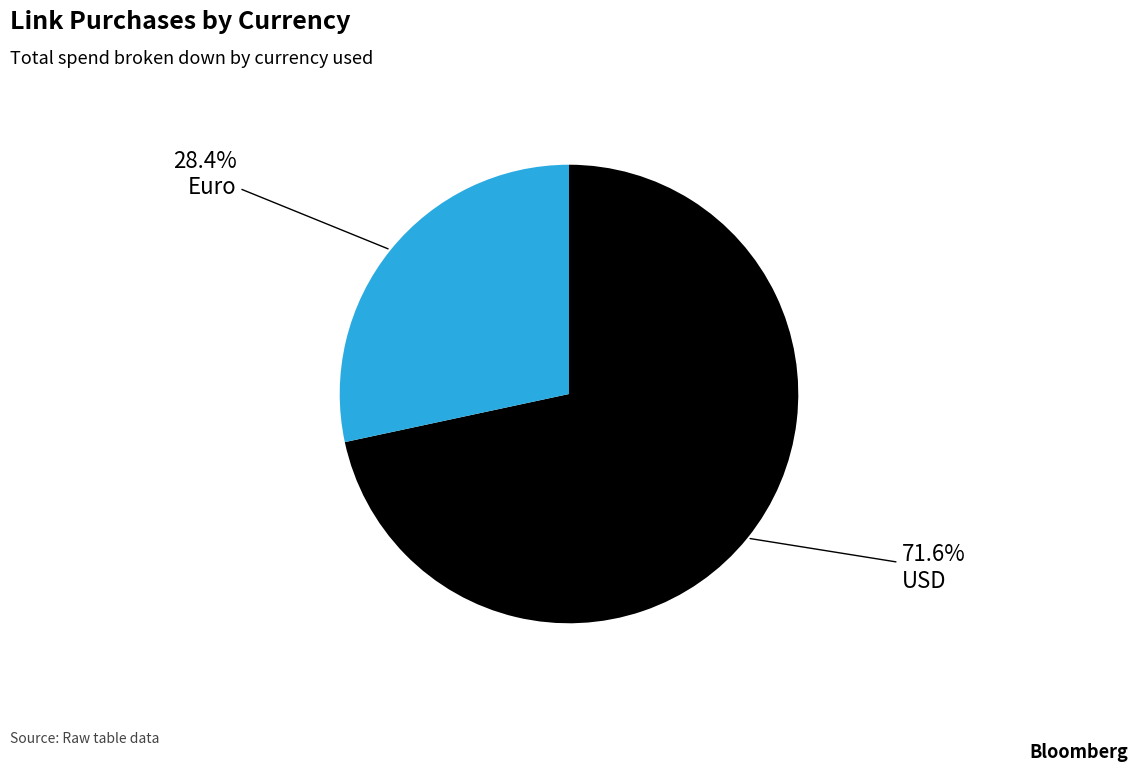

What portion of the pie excludes USD?

28.4%